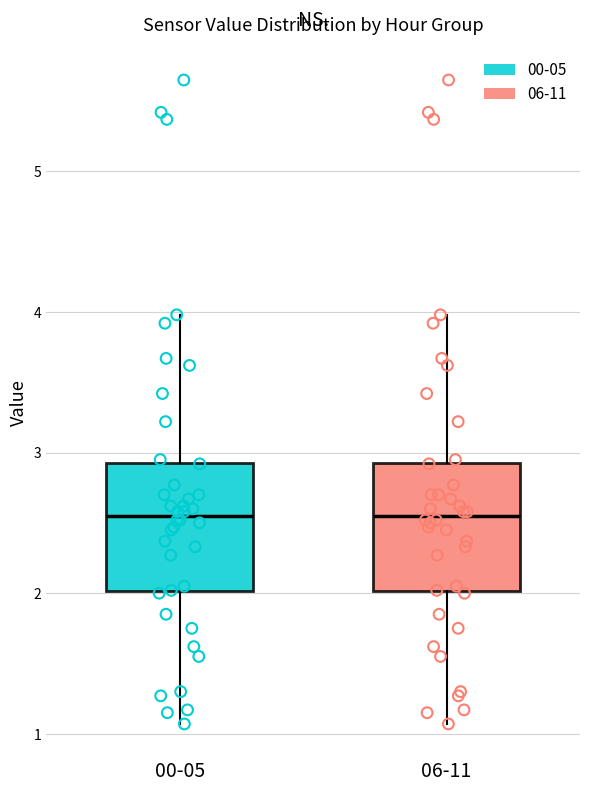

Where is the upper edge of the box for 06-11 on the y-axis? The values are not printed on the chart, so give them approximately, as read against the axis.

2.9